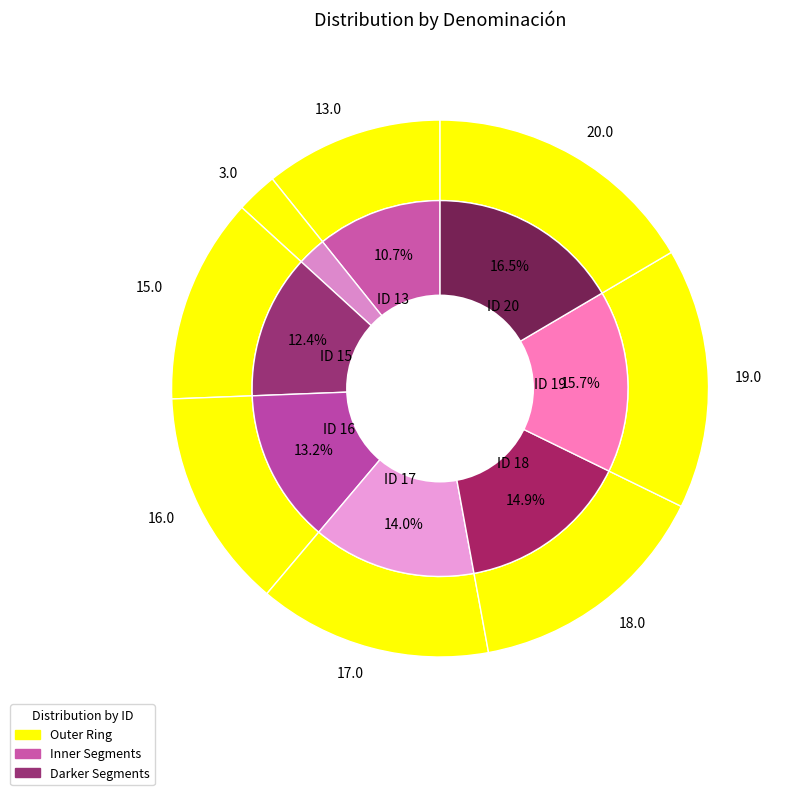

What is the ratio of the value at 17 to the value at 16?

1.1